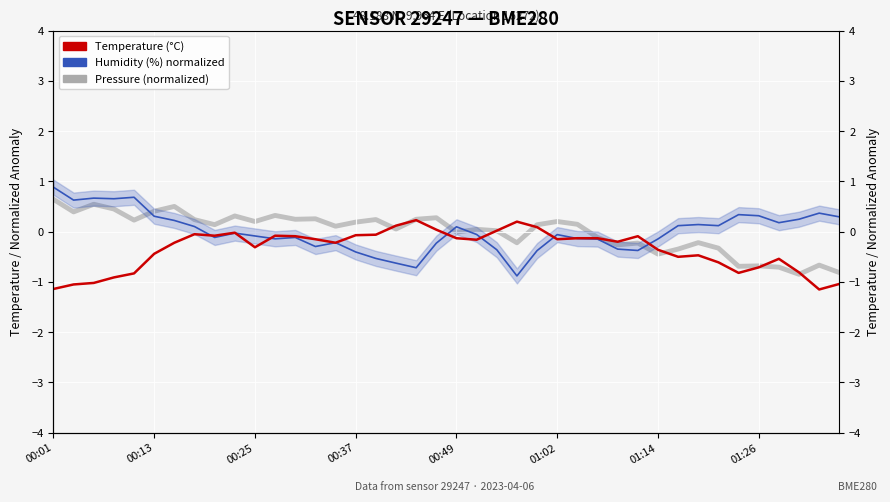

True or false: Humidity (normalized) has more than 2 interior local peaks.

True